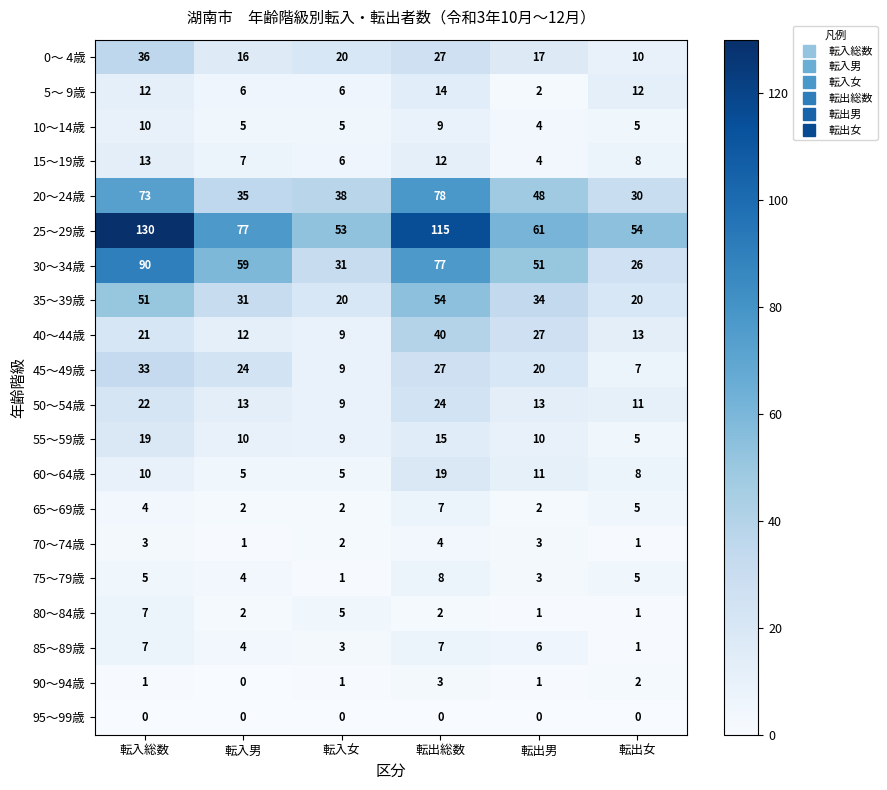

What is the difference between the second highest and second lowest values in the 55～59歳 series?

6